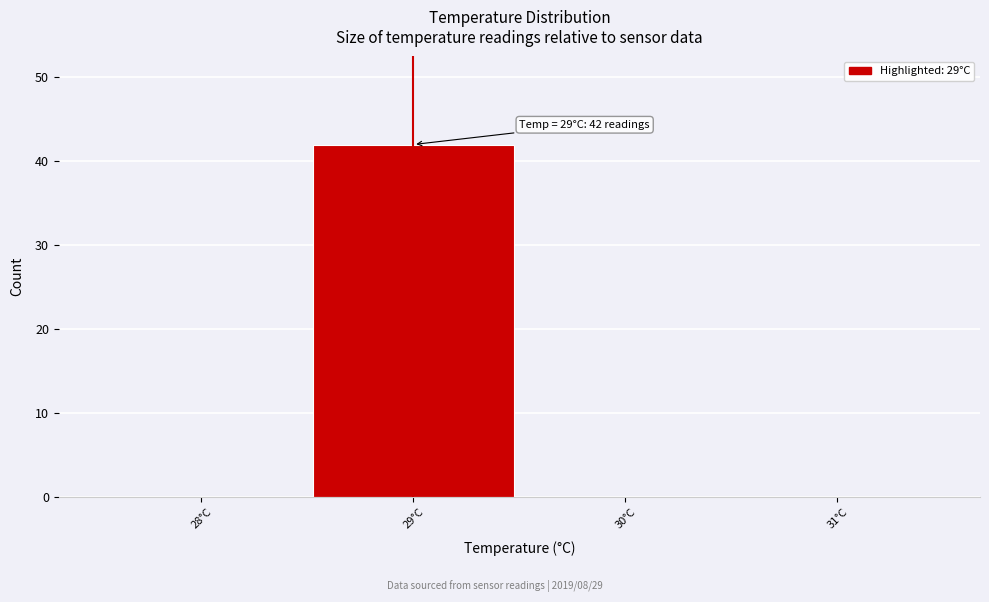

Over which range of the x-axis is the bar tallest?

28.5 to 29.5